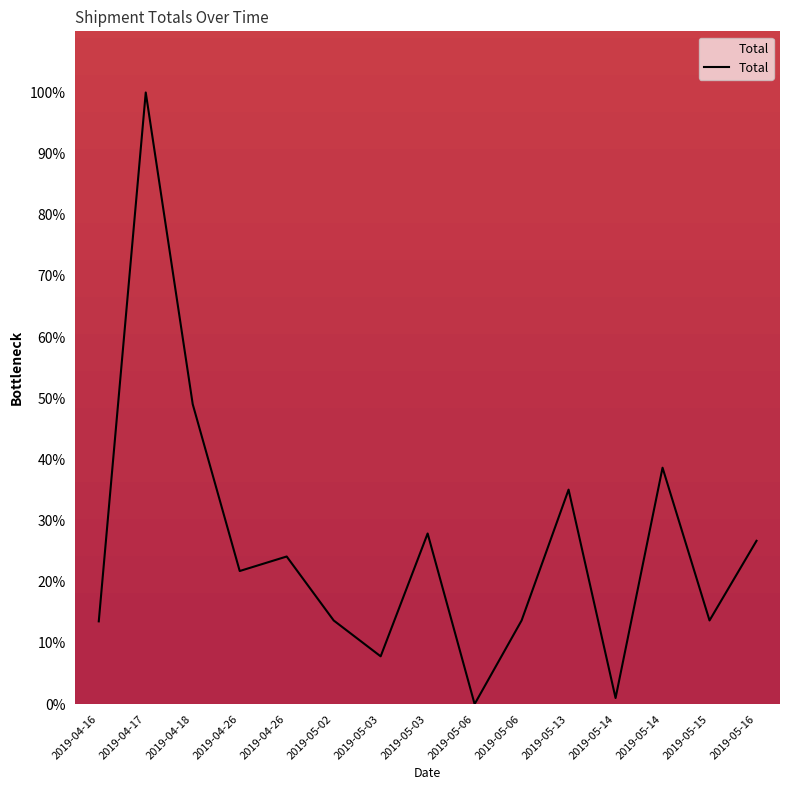

What is the average value?

25.8